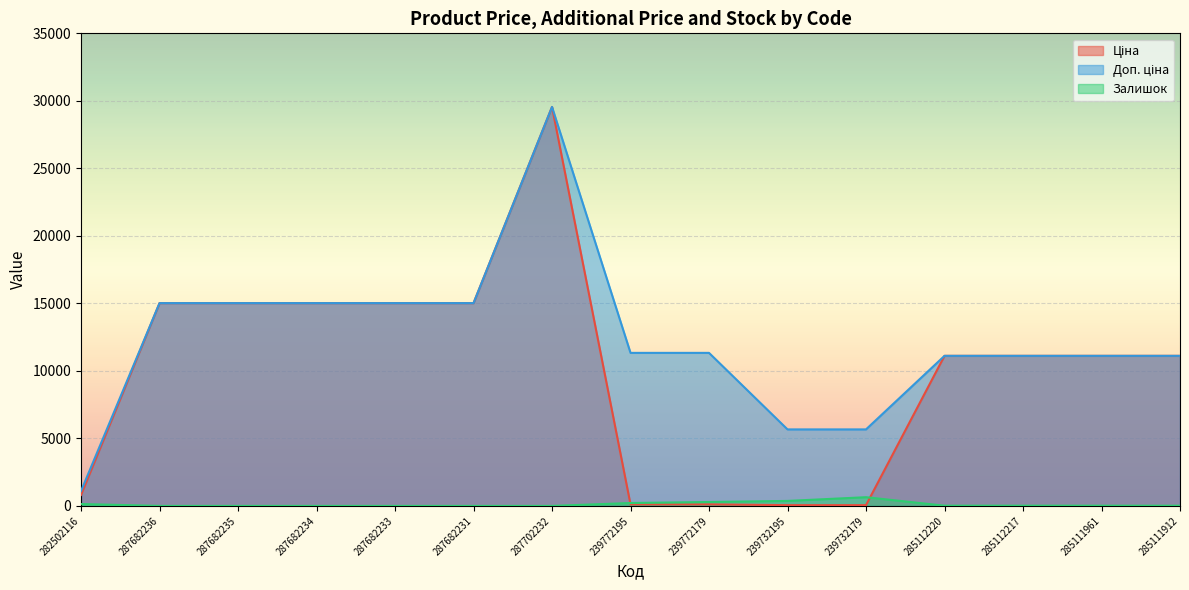

True or false: Доп. ціна and Залишок intersect in this chart.

False